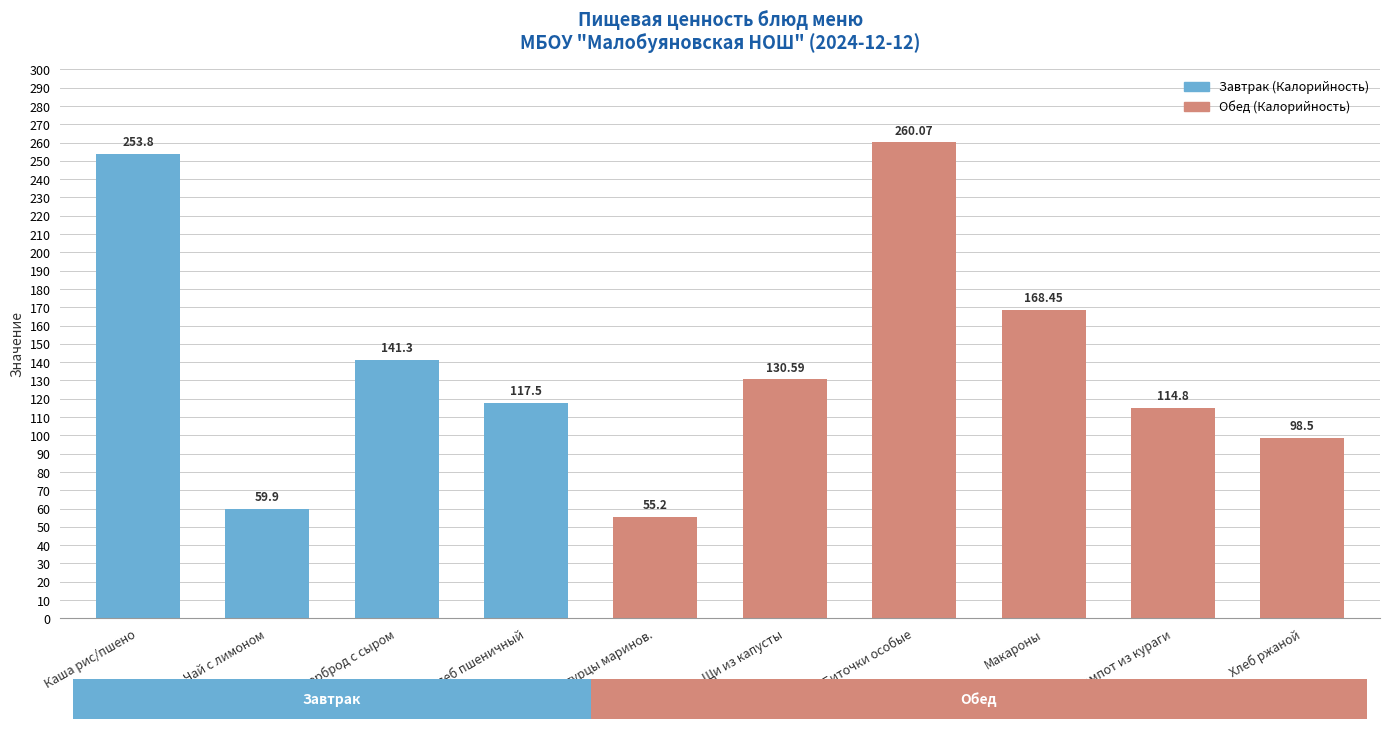

At which label does the data first exceed 130?

Каша рис/пшено